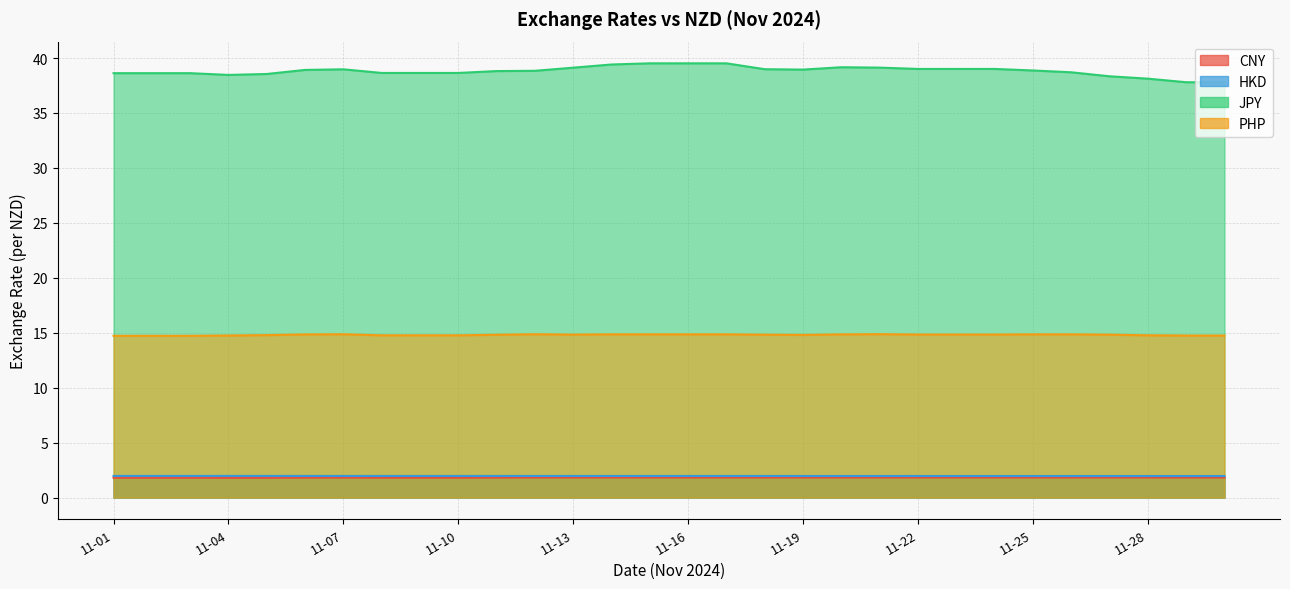

Rank the series at 11-10 from highest to lowest value.

JPY, PHP, HKD, CNY